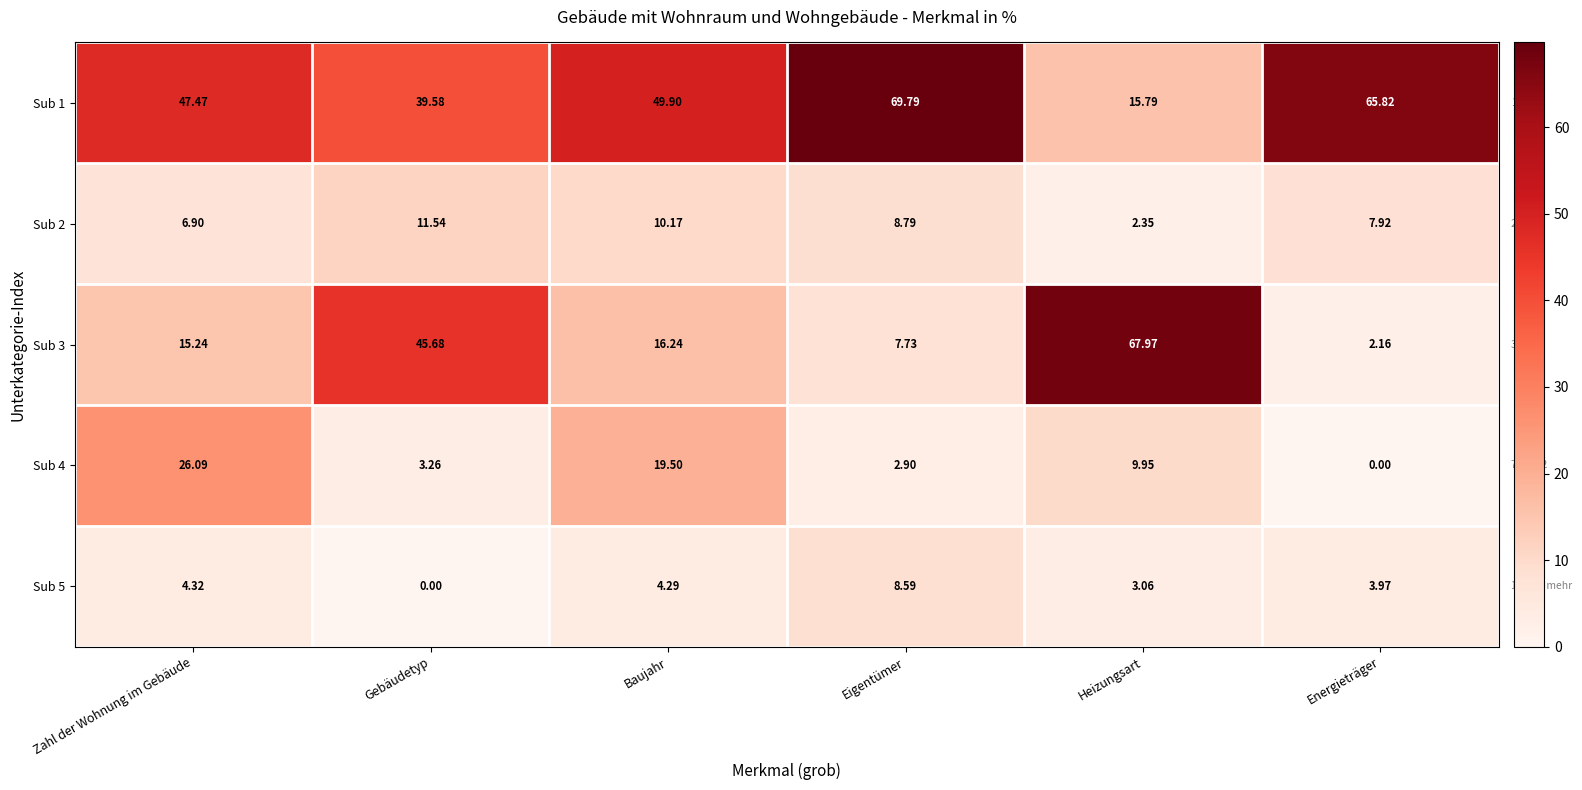

At which category is the sum across all series the highest?

Baujahr